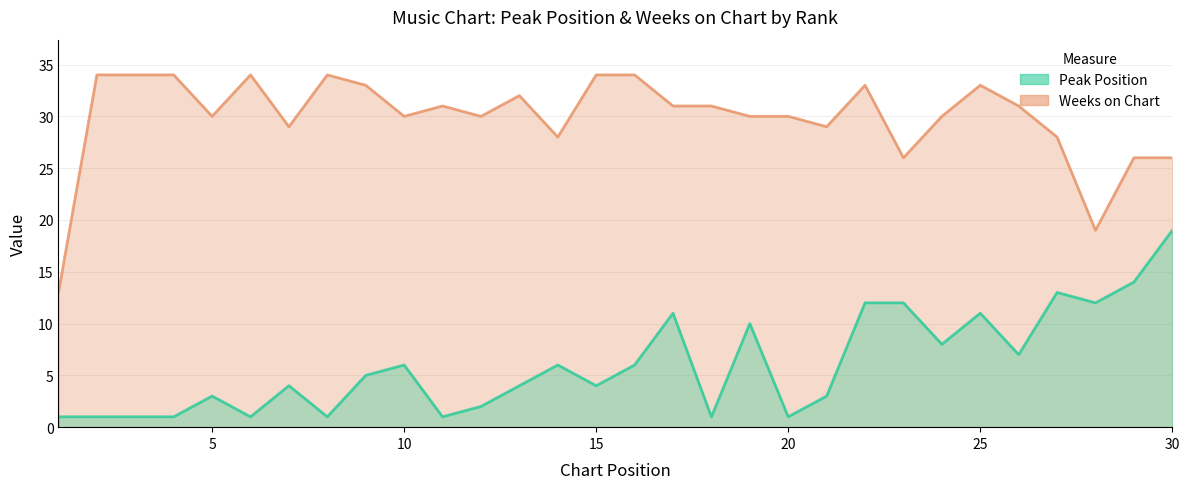

Rank the series by their average value, from lowest to highest.

Peak Position, Weeks on Chart